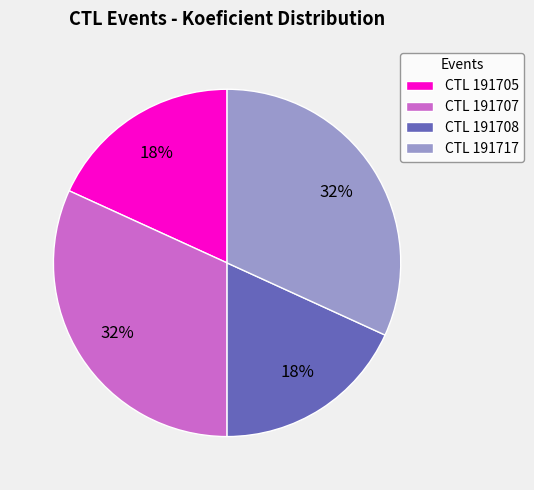

Does CTL 191708 represent more than half of the total?

No